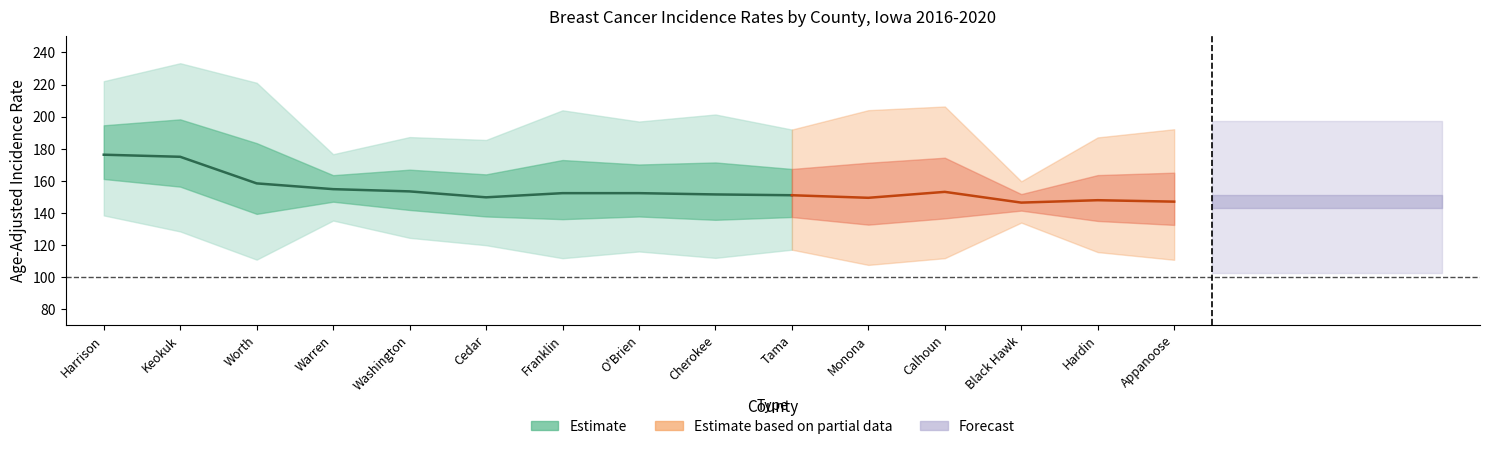

Is it true that Lower 95% CI equals 164.2 at Tama?

False